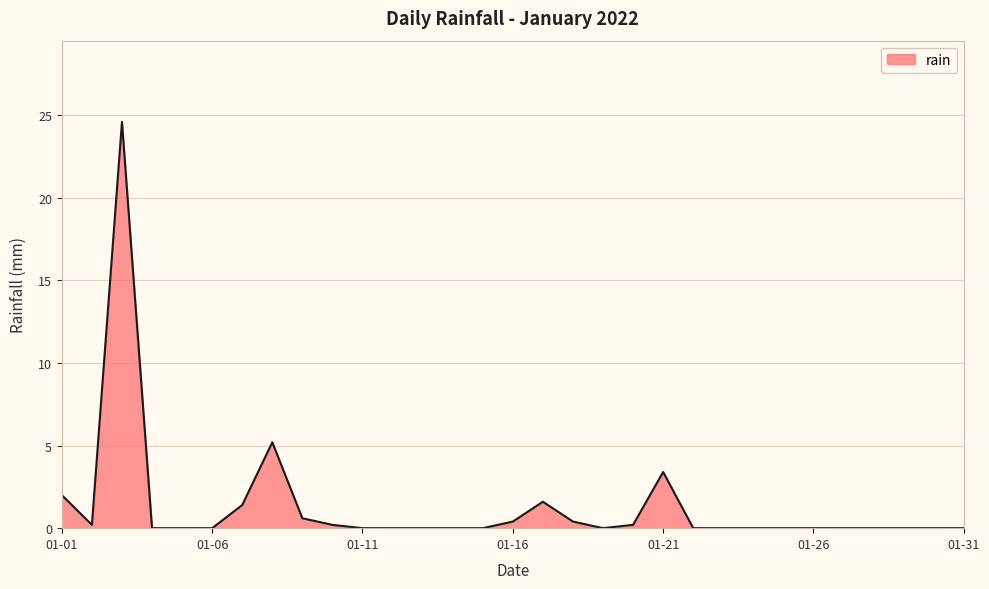

What is the maximum value shown in the chart?

24.6